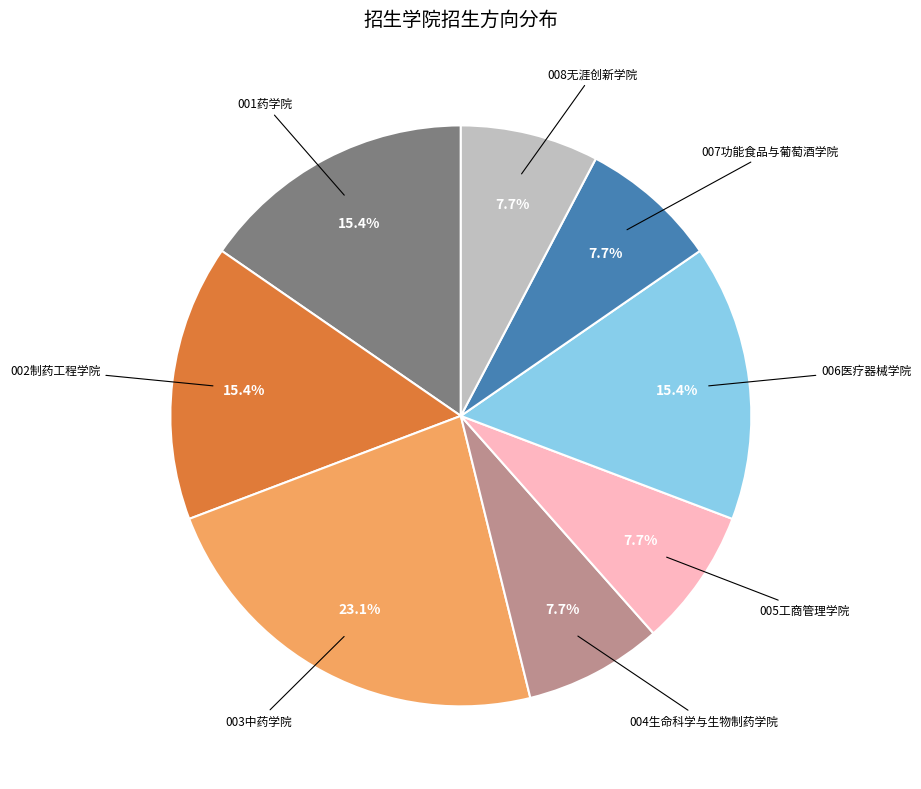

Does any single category account for the majority?

No